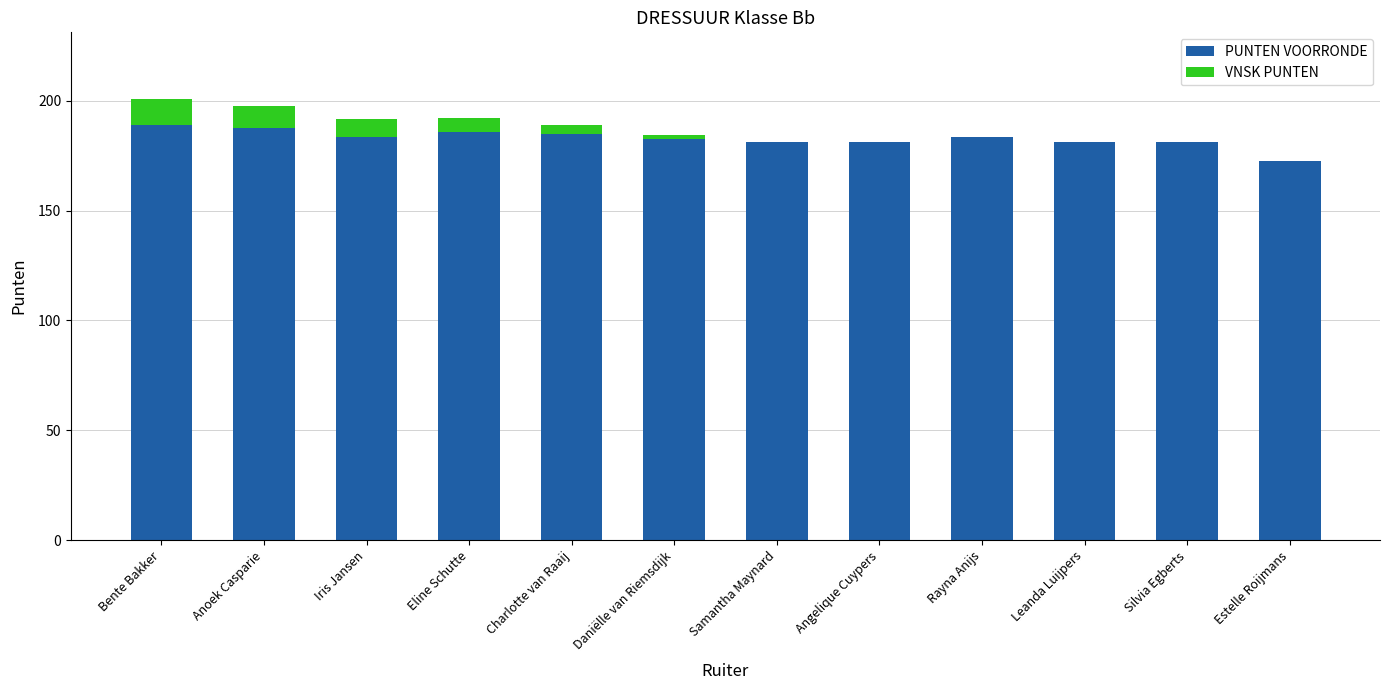

How many distinct data groups are displayed?

2